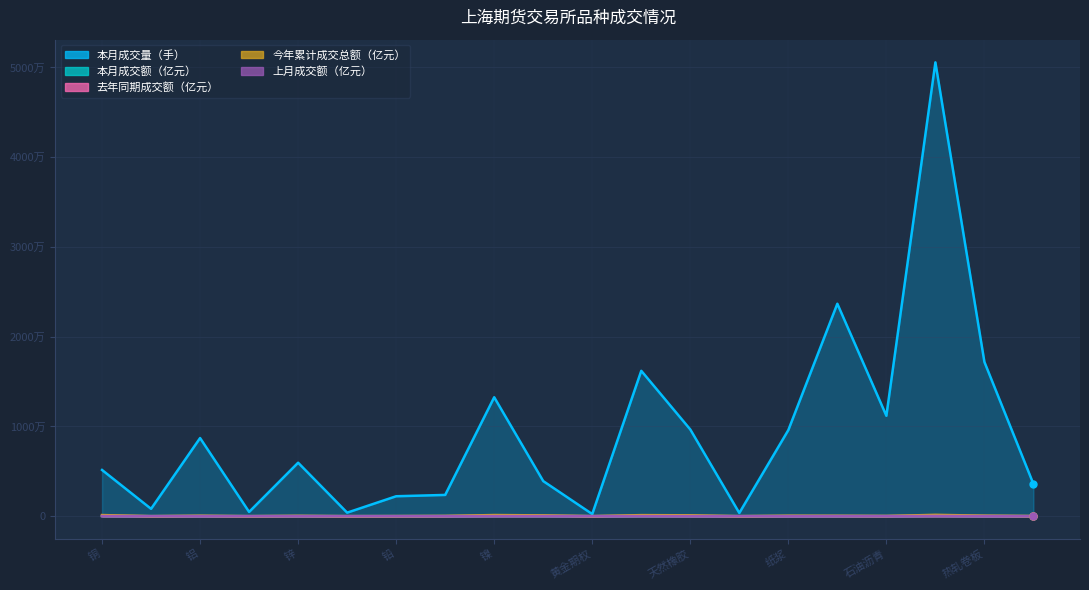

What is the difference between the 本月成交量（手） values at 燃料油 and 螺纹钢?

26893201.0